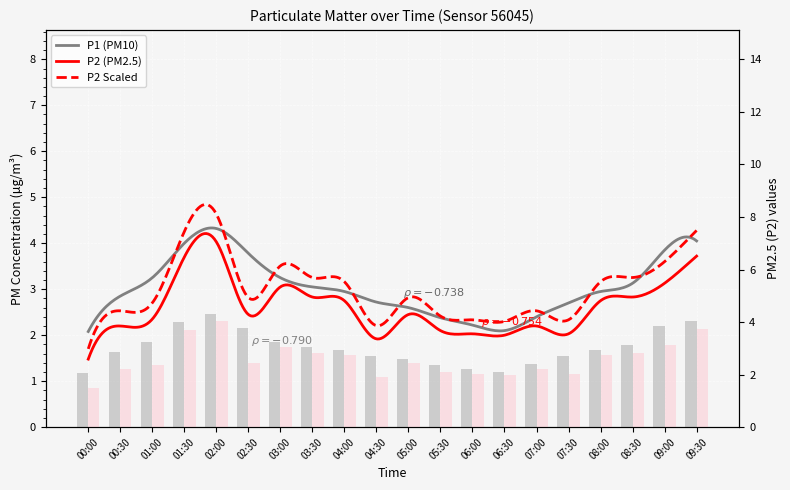

What position from the right is 00:30?

19